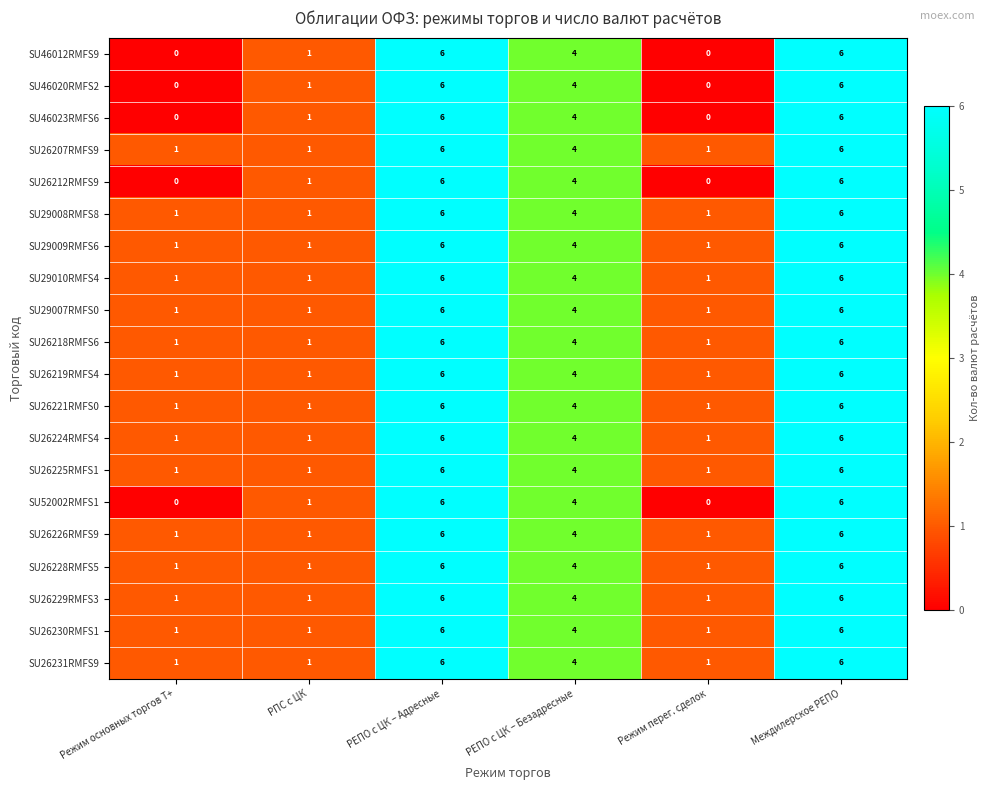

What is the difference between the second highest and second lowest values in the SU46012RMFS9 series?

6